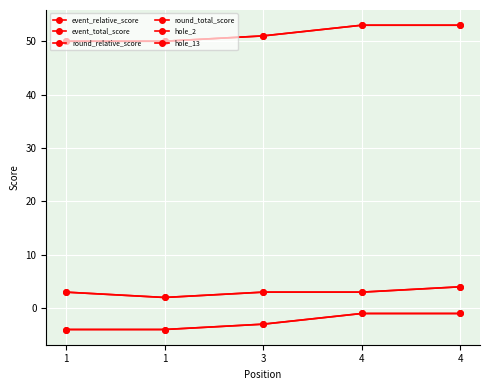

What is the sum of all event_total_score values?

257